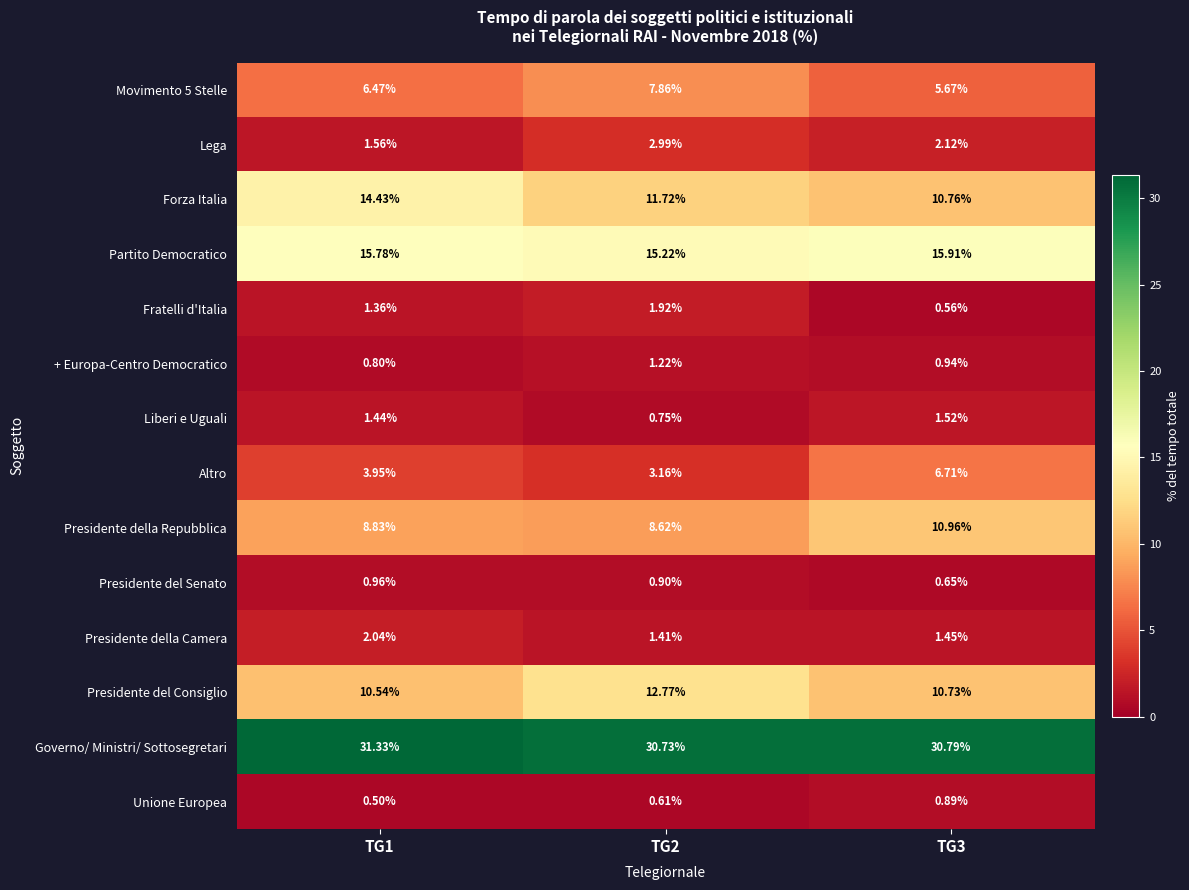

Is the value of Fratelli d'Italia at TG1 greater than the value of Partito Democratico at TG2?

No